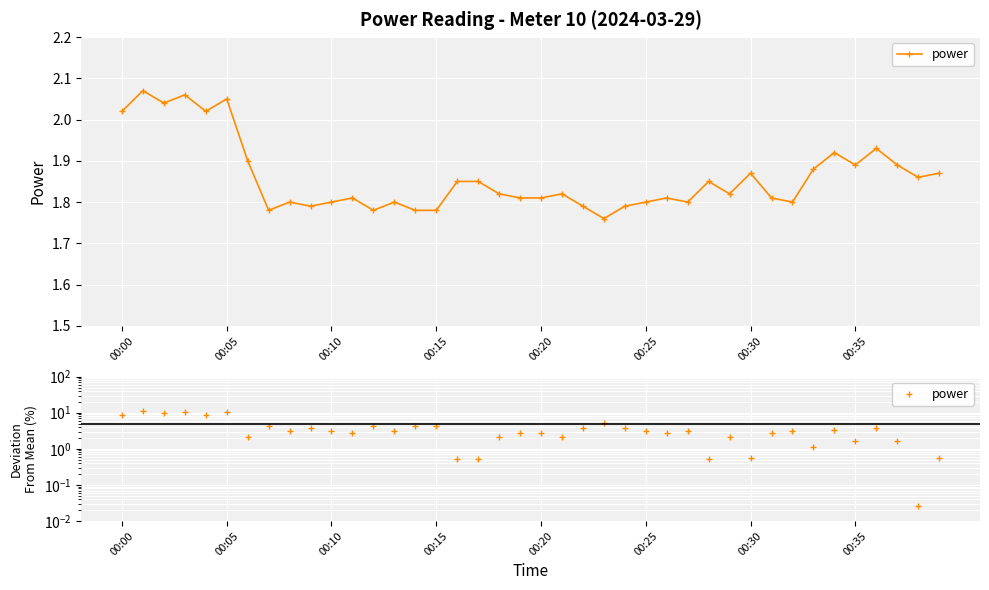

What is the approximate value at 00:25?

3.2